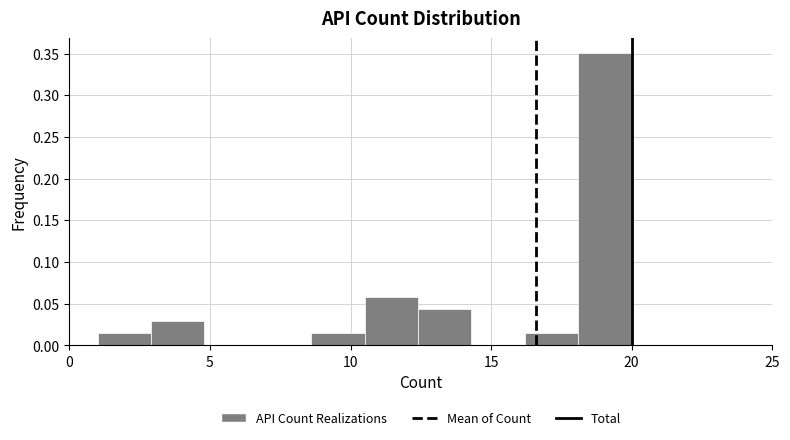

Around what value on the x-axis is the tallest bar? Give the approximate position of its centre, as read against the axis.

19.0